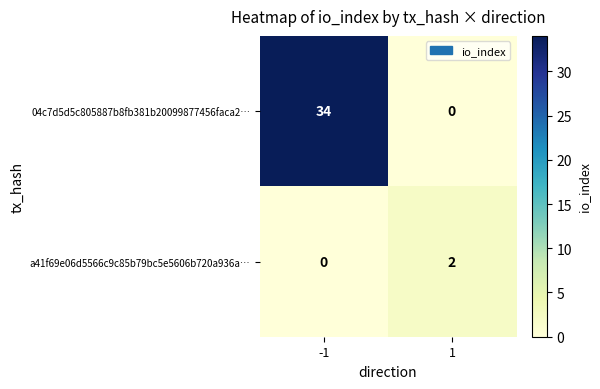

Rank the series by their maximum value, from lowest to highest.

a41f69e06d5566c9c85b79bc5e5606b720a936a…, 04c7d5d5c805887b8fb381b20099877456faca2…